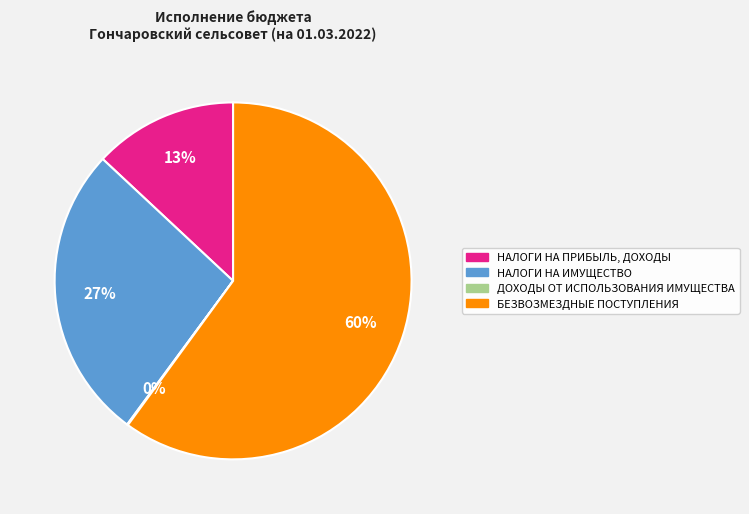

Which category has the biggest portion of the pie?

БЕЗВОЗМЕЗДНЫЕ ПОСТУПЛЕНИЯ